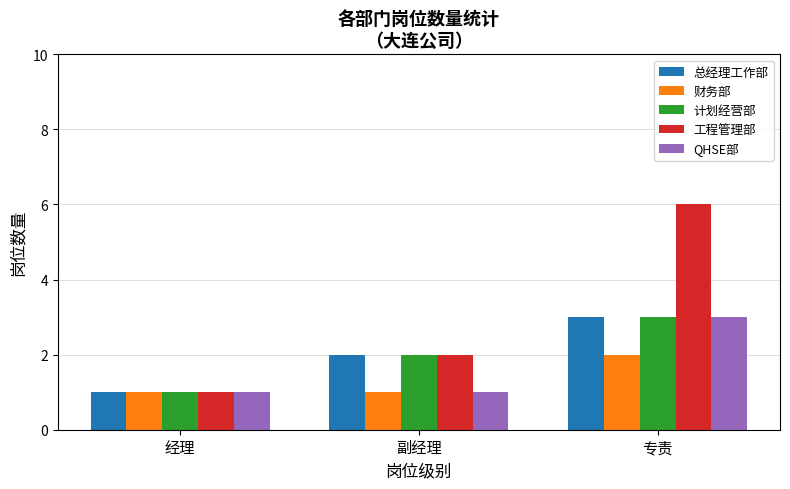

List the labels in order of 计划经营部 value, largest first.

专责, 副经理, 经理